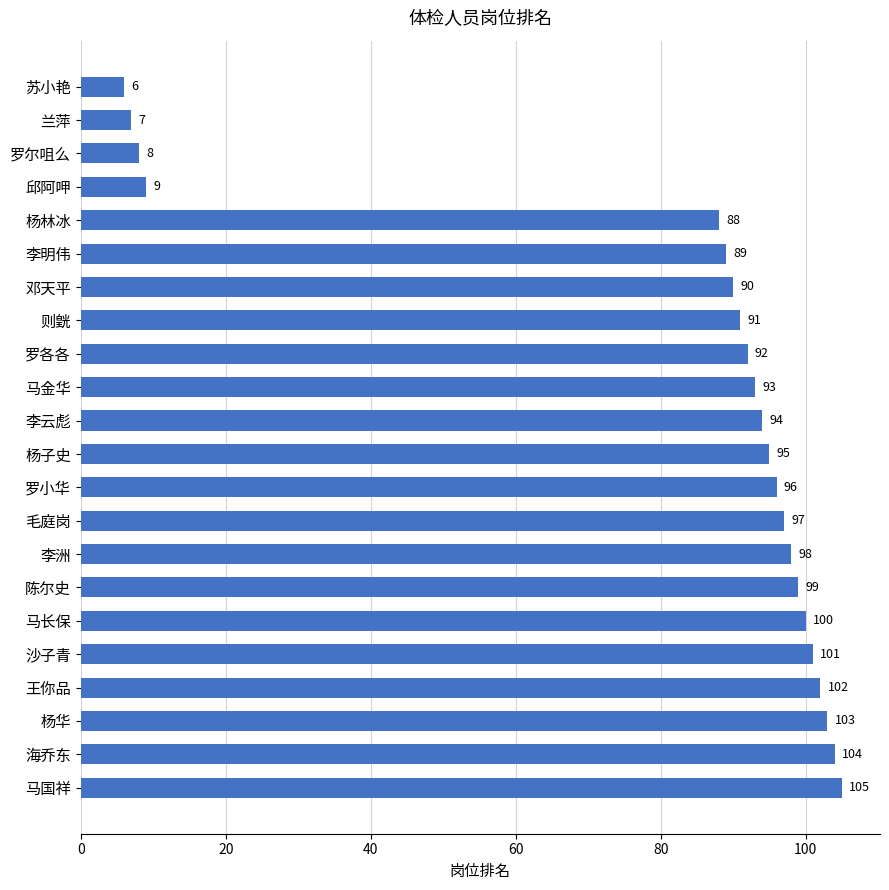

List the labels in order of value, smallest first.

苏小艳, 兰萍, 罗尔咀么, 邱阿呷, 杨林冰, 李明伟, 邓天平, 则皝, 罗各各, 马金华, 李云彪, 杨子史, 罗小华, 毛庭岗, 李洲, 陈尔史, 马长保, 沙子青, 王你品, 杨华, 海乔东, 马国祥